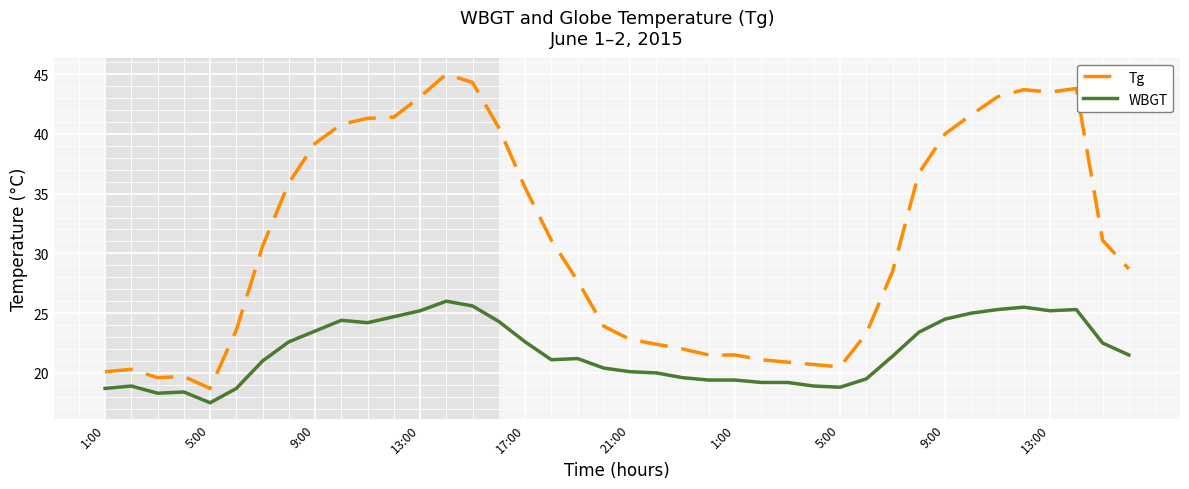

True or false: WBGT and Tg cross at least once.

False